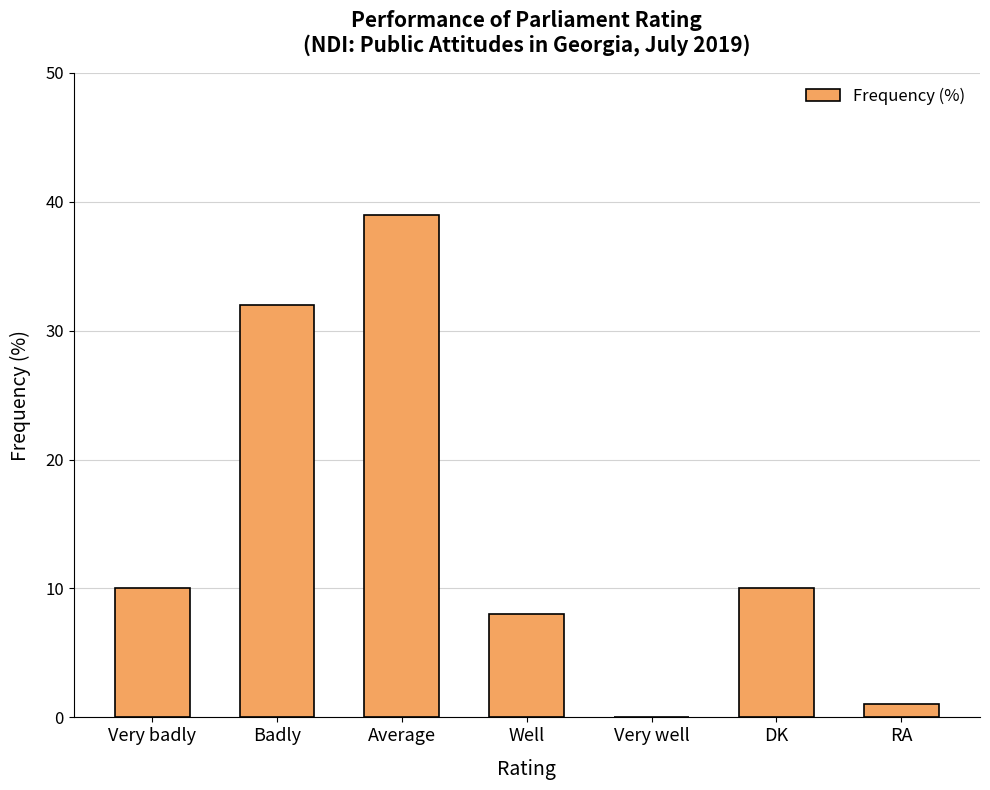

What is the approximate value at DK?

10